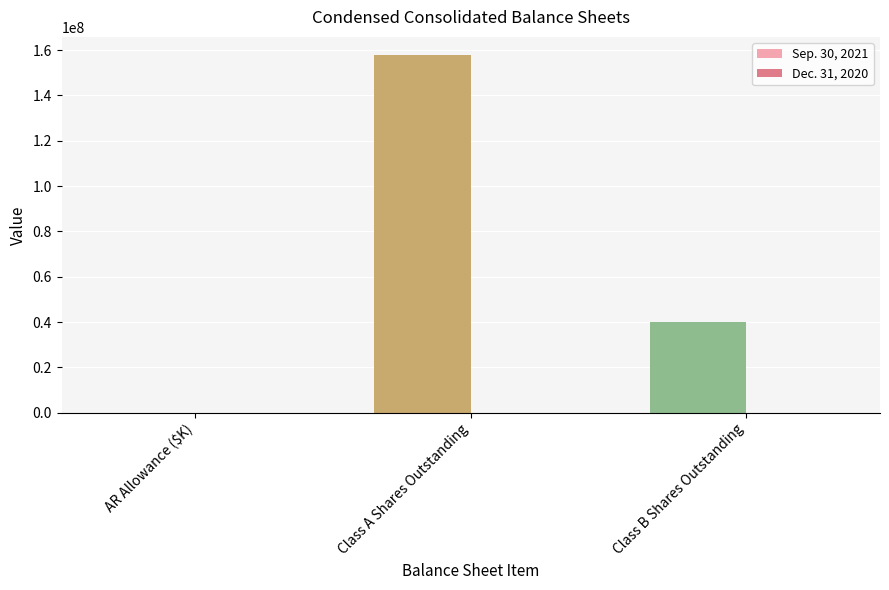

At which category is the sum across all series the highest?

Class A Shares Outstanding